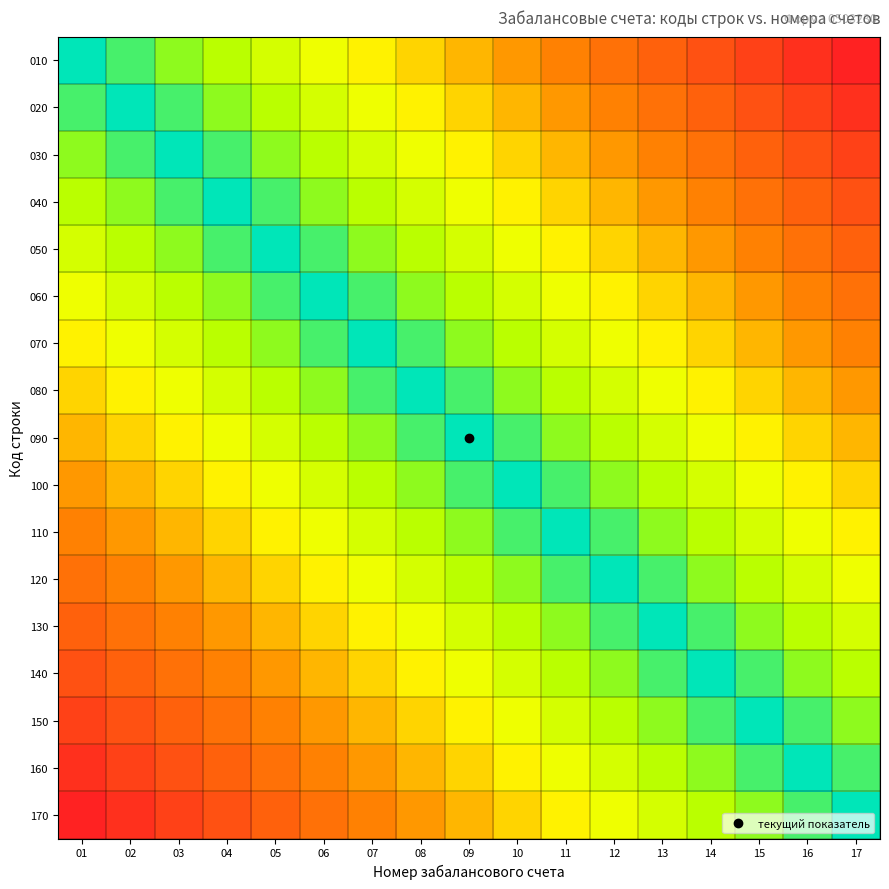

Rank the series at 14 from highest to lowest value.

010, 020, 030, 040, 050, 060, 070, 080, 090, 100, 110, 170, 120, 160, 130, 150, 140